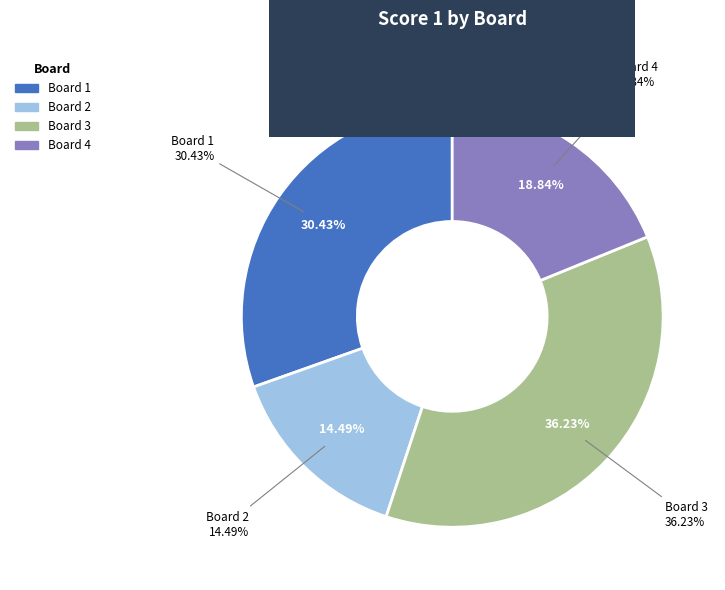

Rank the categories by value from highest to lowest.

Board 3, Board 1, Board 4, Board 2